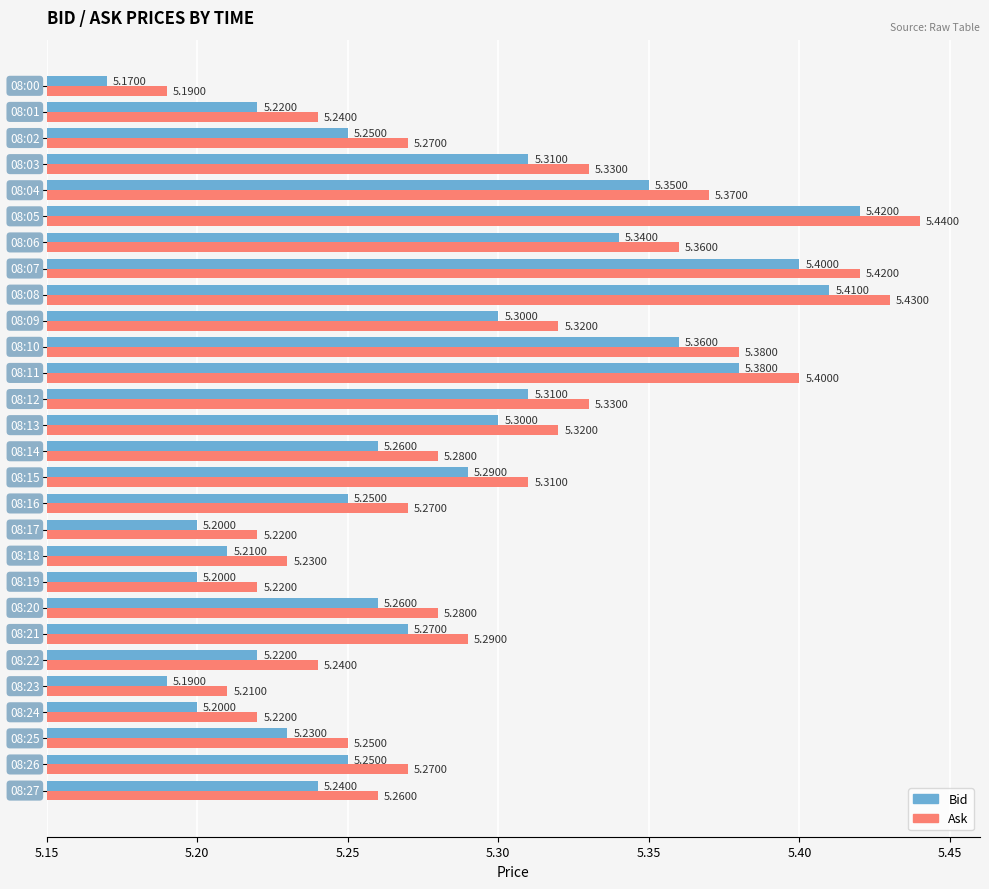

At how many categories does at least one series exceed 5?

28